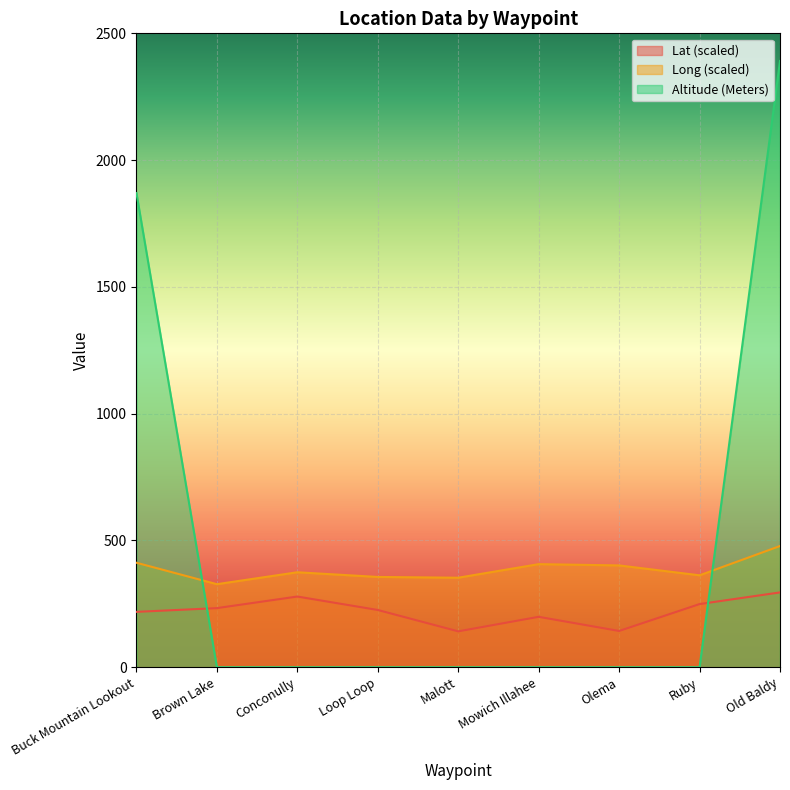

Is it true that Altitude (Meters) equals -1650.9 at Loop Loop?

False